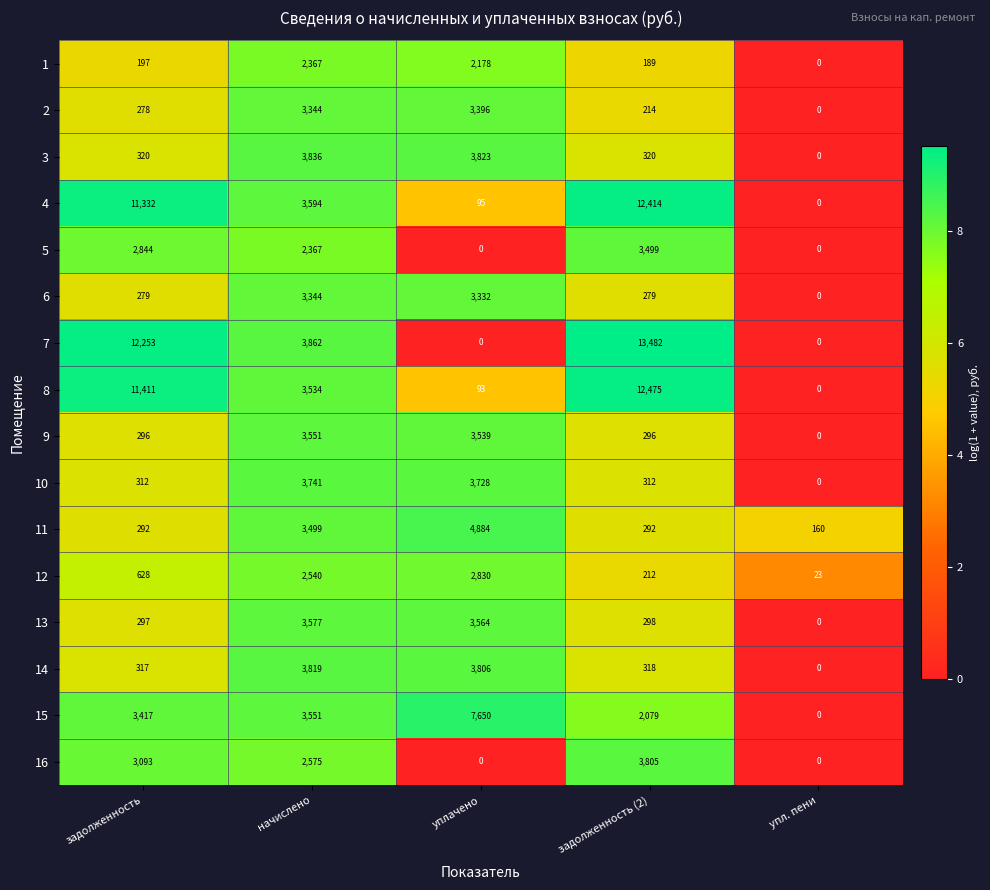

Which label corresponds to the largest value in the chart?

задолженность (2)